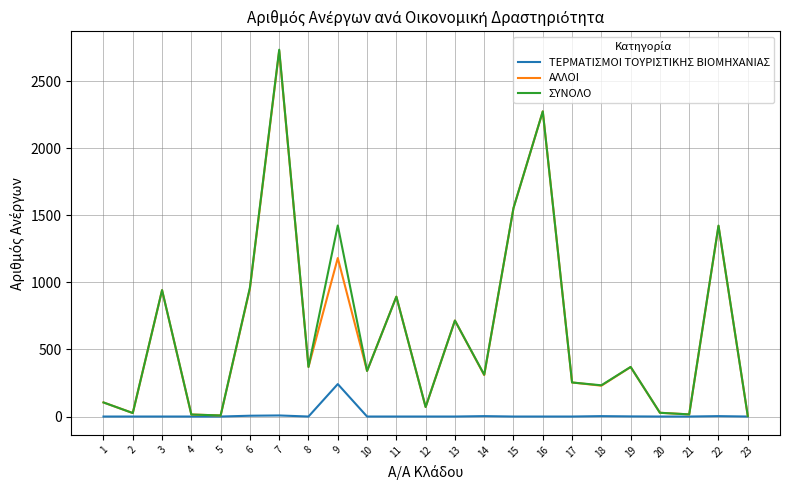

What is the difference between the ΑΛΛΟΙ values at 3 and 19?

573